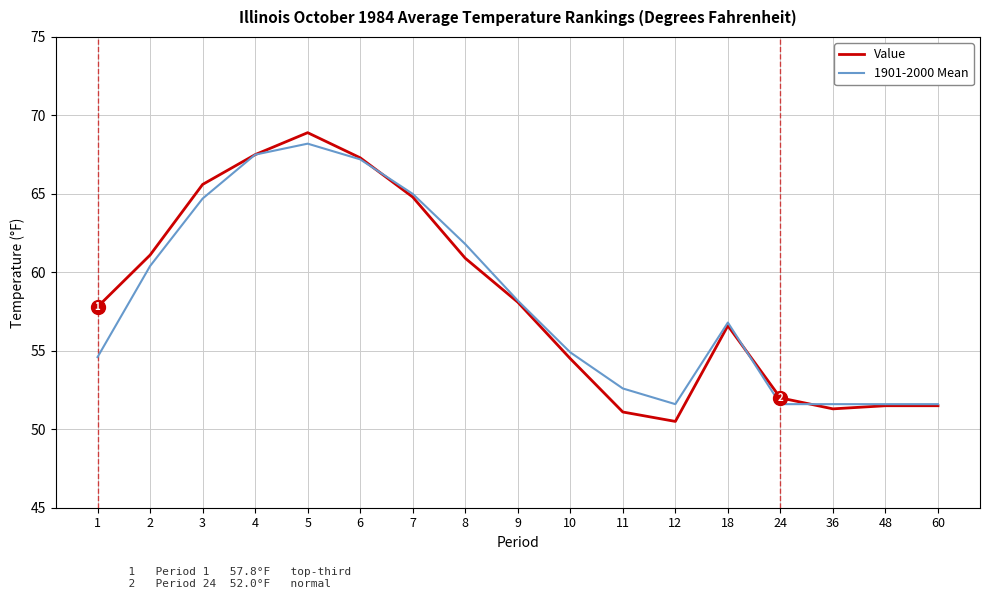

Which series has the widest spread of values?

Value